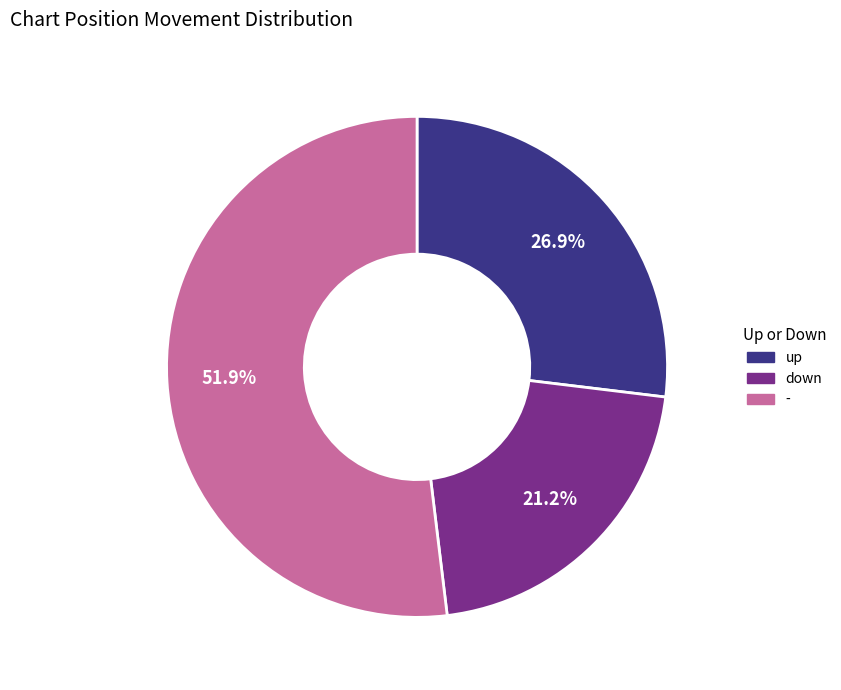

How many segments does this pie chart have?

3